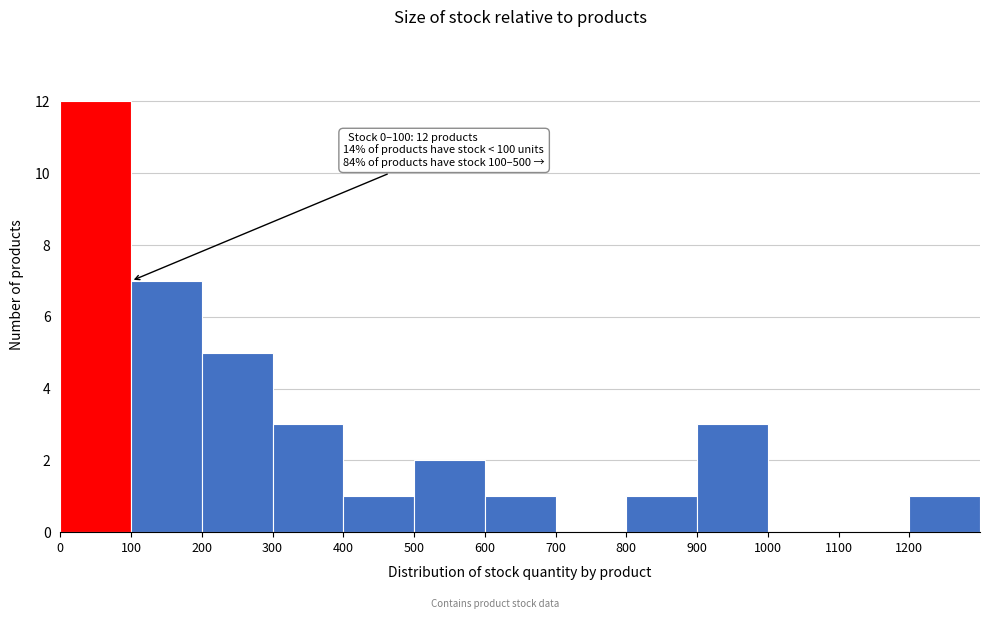

Over which range of the x-axis is the bar tallest?

0 to 100